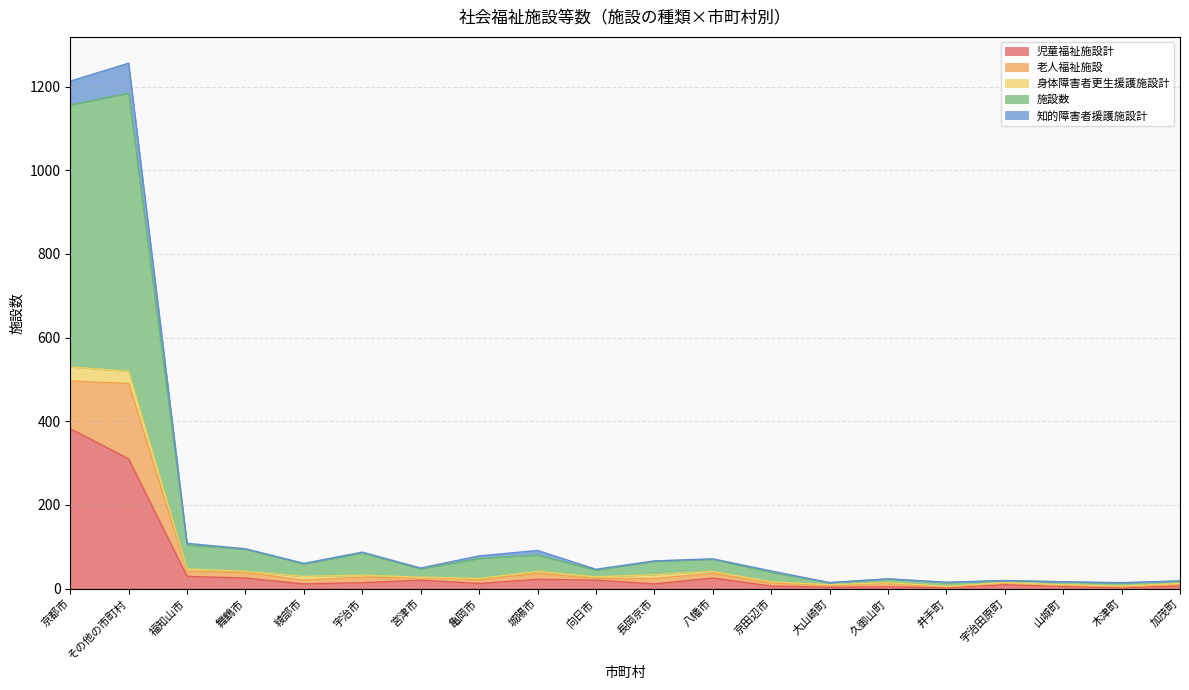

Which series changed the most between 城陽市 and 山城町?

施設数